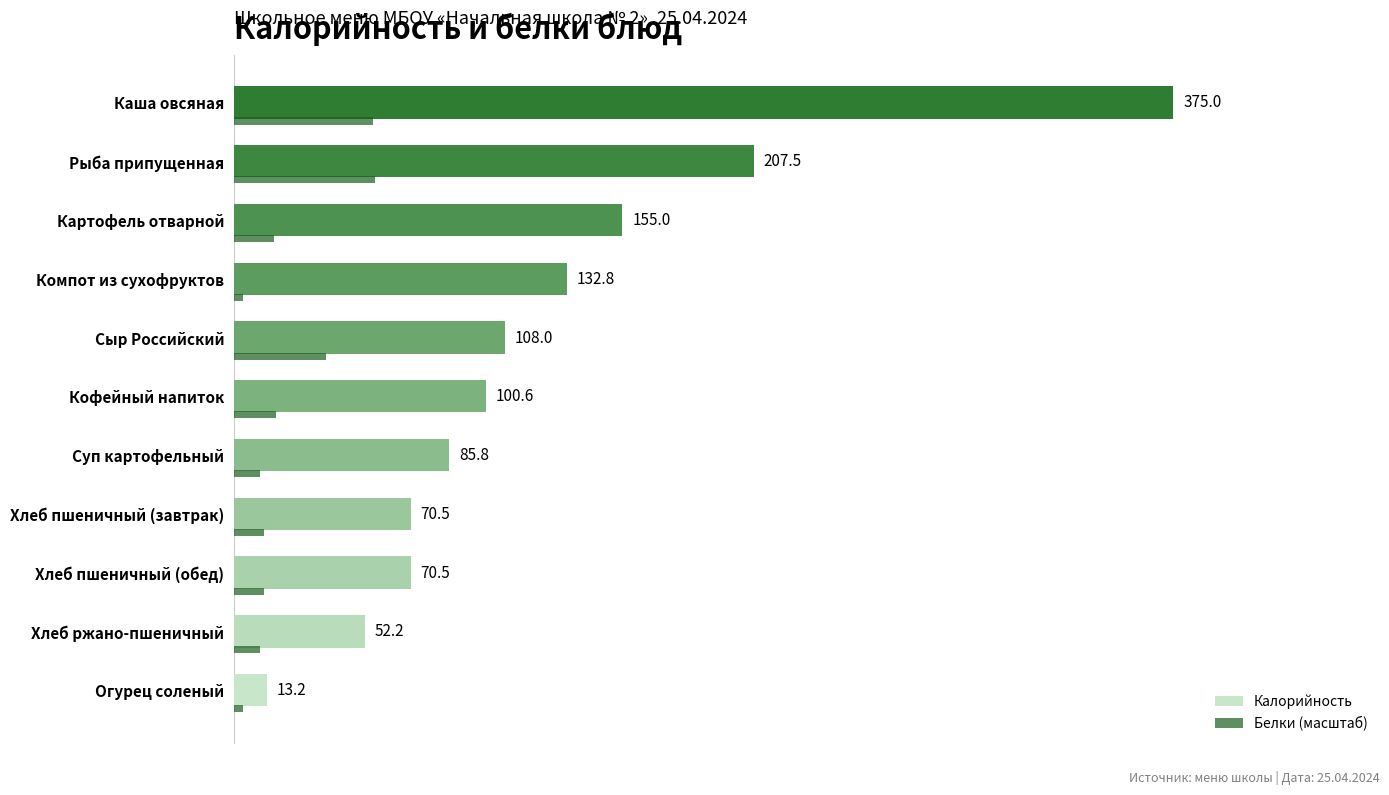

Which series has the largest range (max minus min)?

Калорийность